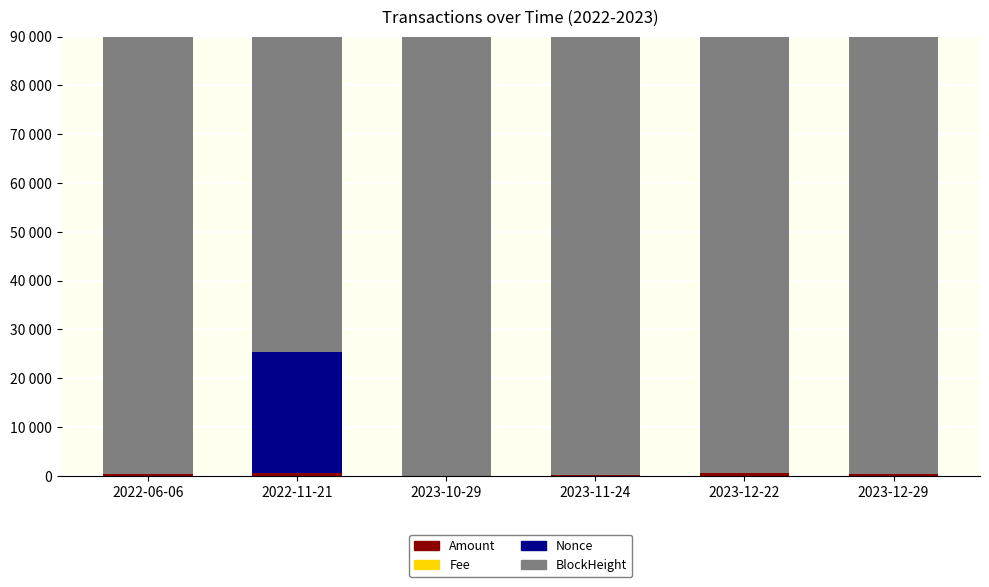

The Amount series shows 430.4 at 2022-06-06. True or false?

False